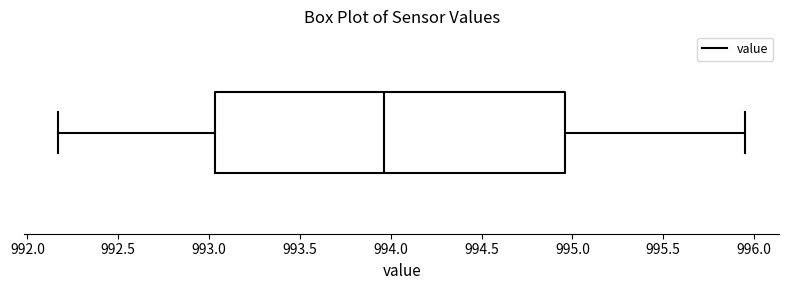

Read this box plot against the x-axis: the position of the median line, the range covered by the box, and the ends of both whiskers. The values are not printed on the chart, so give them approximately, as read against the axis.

median 993.95, box 993.05 to 994.95, whiskers 992.15 to 995.95